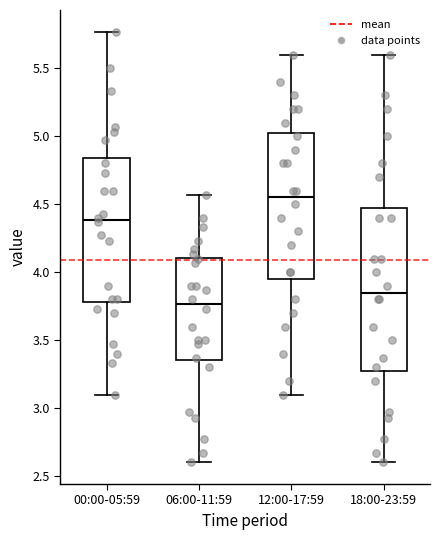

Where does the lower whisker of the box for 18:00-23:59 end on the y-axis? The values are not printed on the chart, so give them approximately, as read against the axis.

2.60